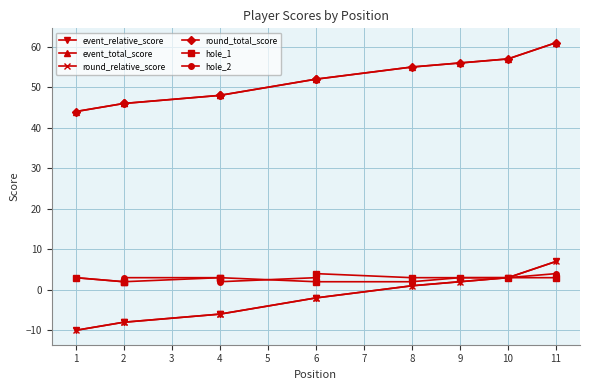

What is the lowest value of the round_total_score series?

44